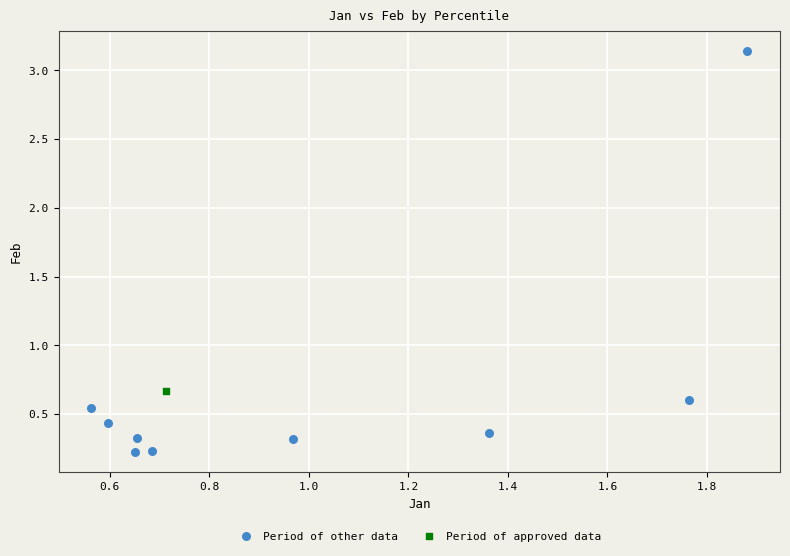

What are all the series names shown in the legend?

Period of other data, Period of approved data